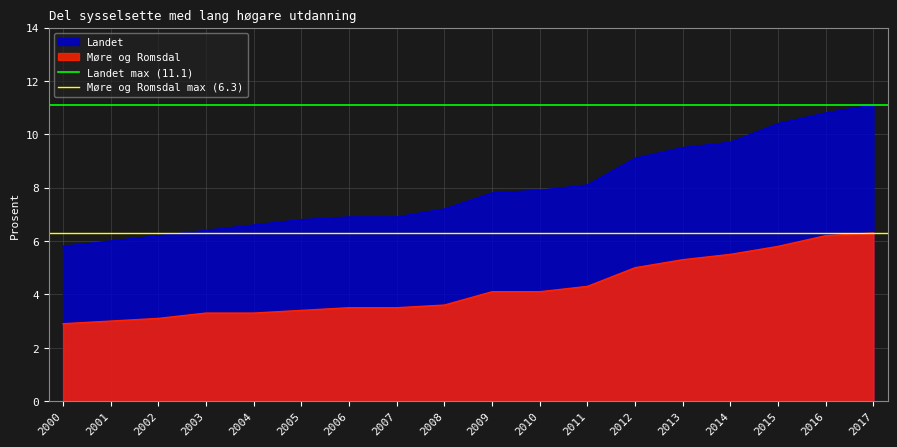

At which label does Møre og Romsdal max (6.3) reach its peak?

2000